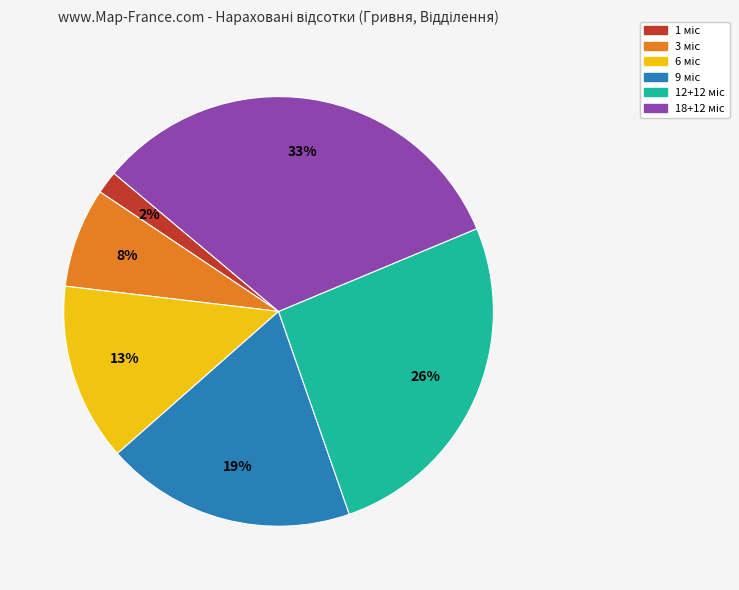

Is there any slice that represents more than half of the pie?

No